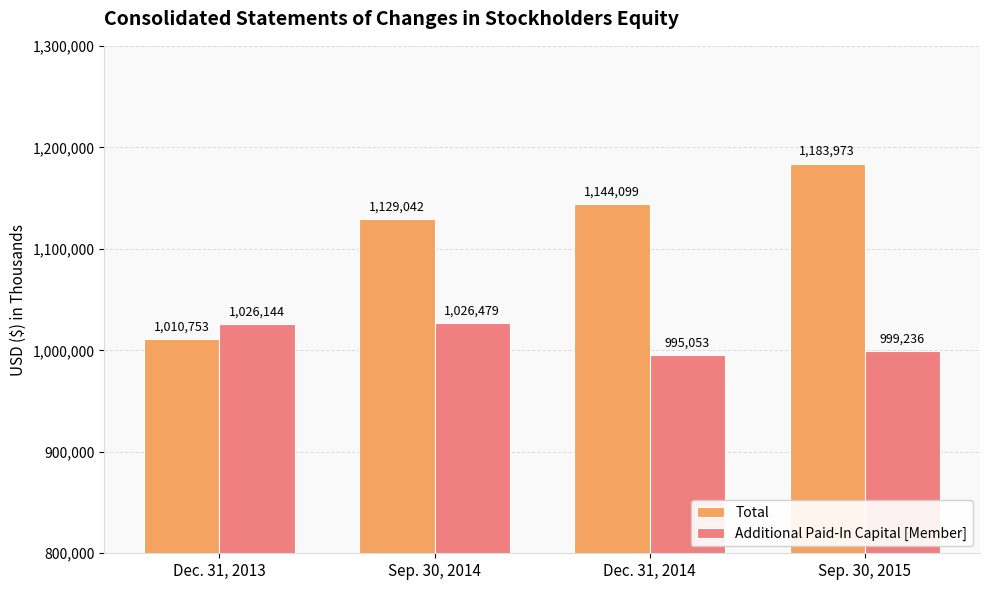

The value of Additional Paid-In Capital [Member] at Dec. 31, 2014 is 995053. True or false?

True